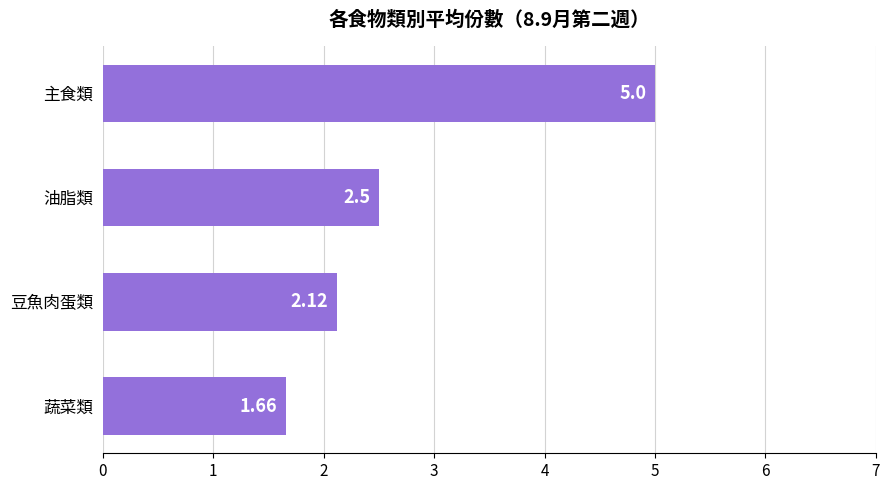

What is the ratio of the value at 蔬菜類 to the value at 主食類?

0.3